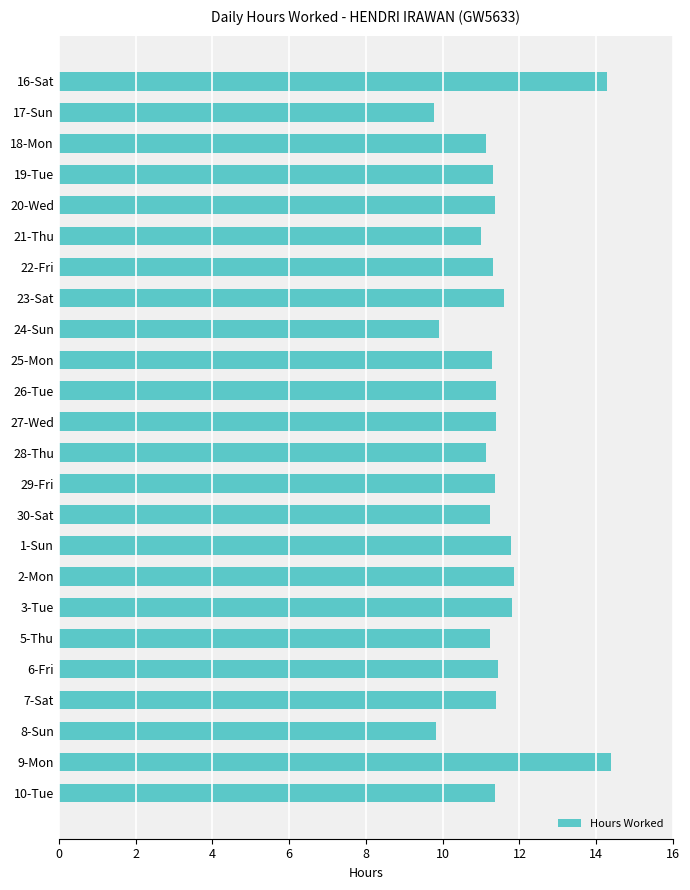

What is the greatest value displayed?

14.4